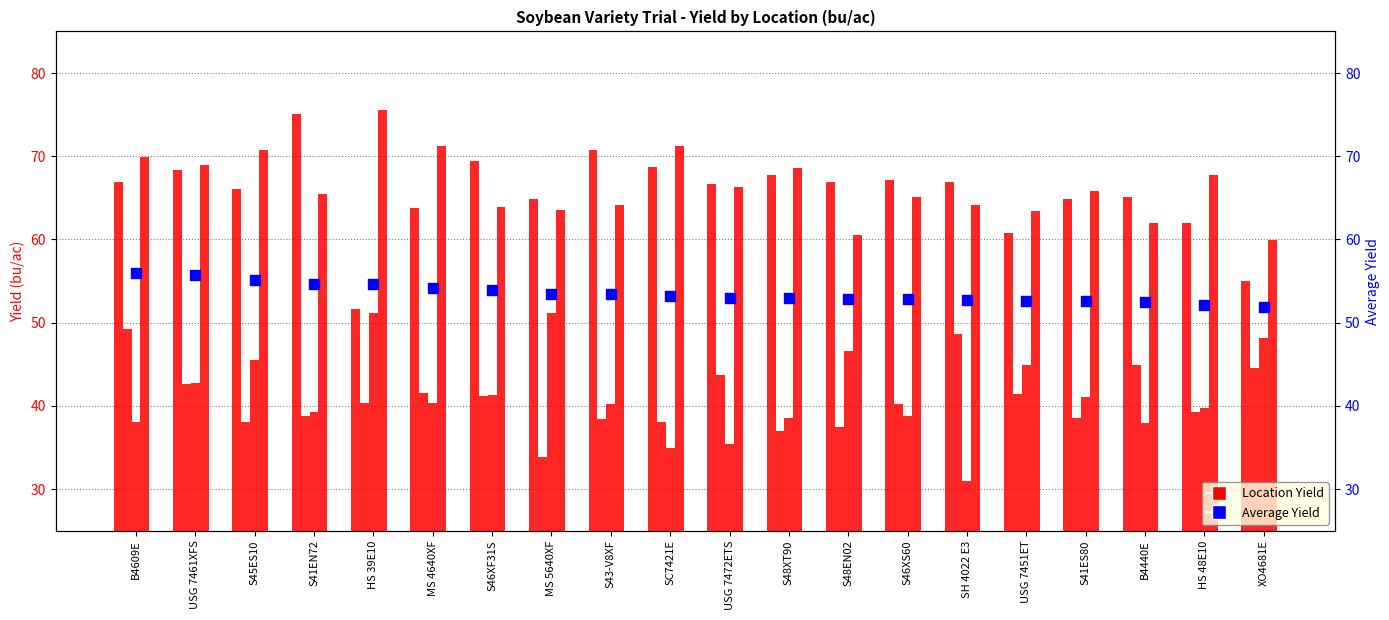

Which series has the widest spread of Y values?

Georgetown